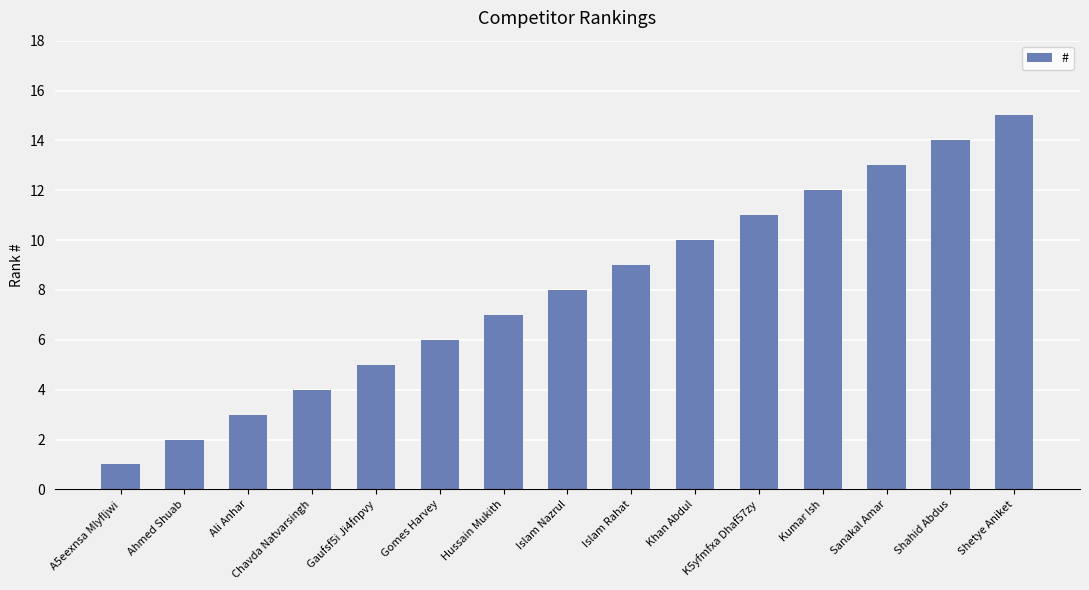

What is the ratio of the value at Gomes Harvey to the value at K5yfmfxa Dhaf57zy?

0.5